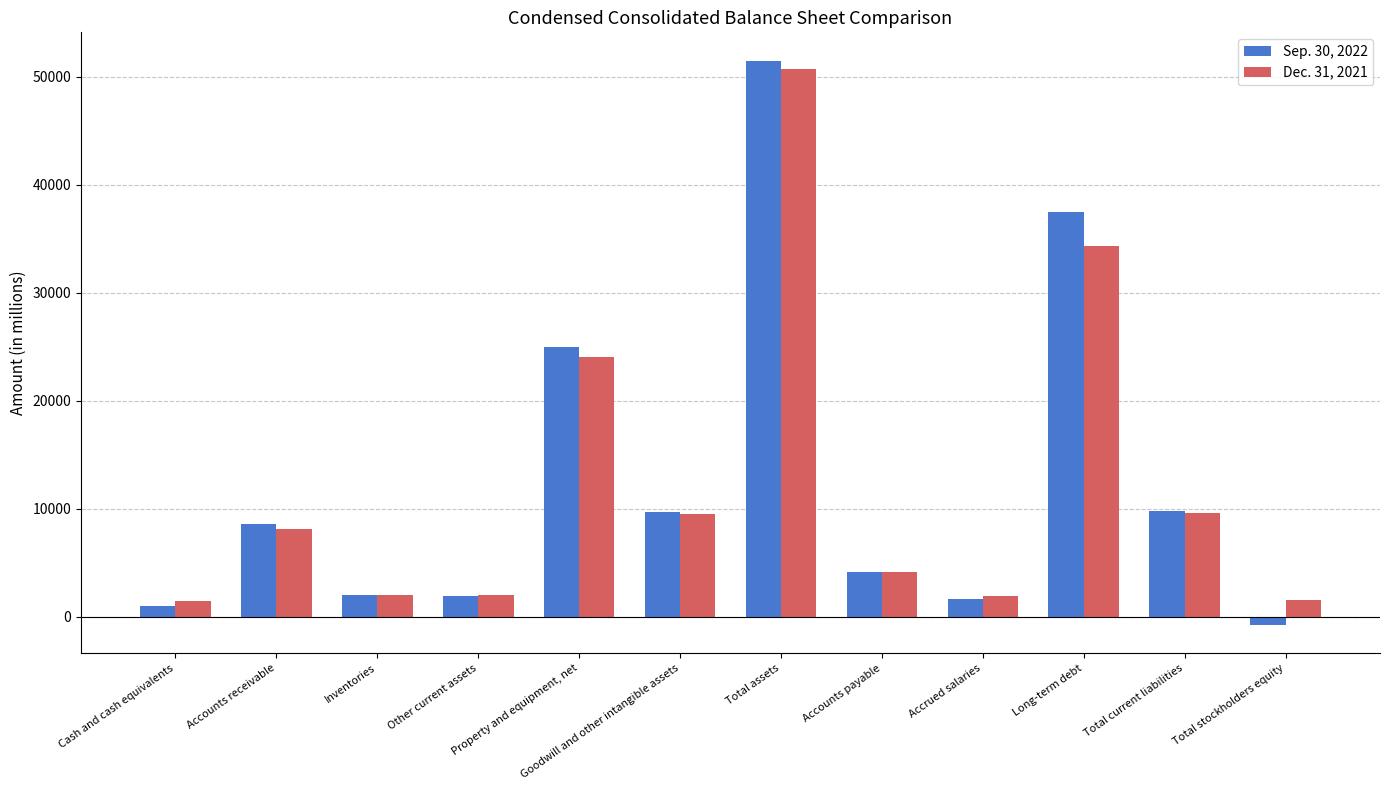

Which series has the widest spread of values?

Sep. 30, 2022